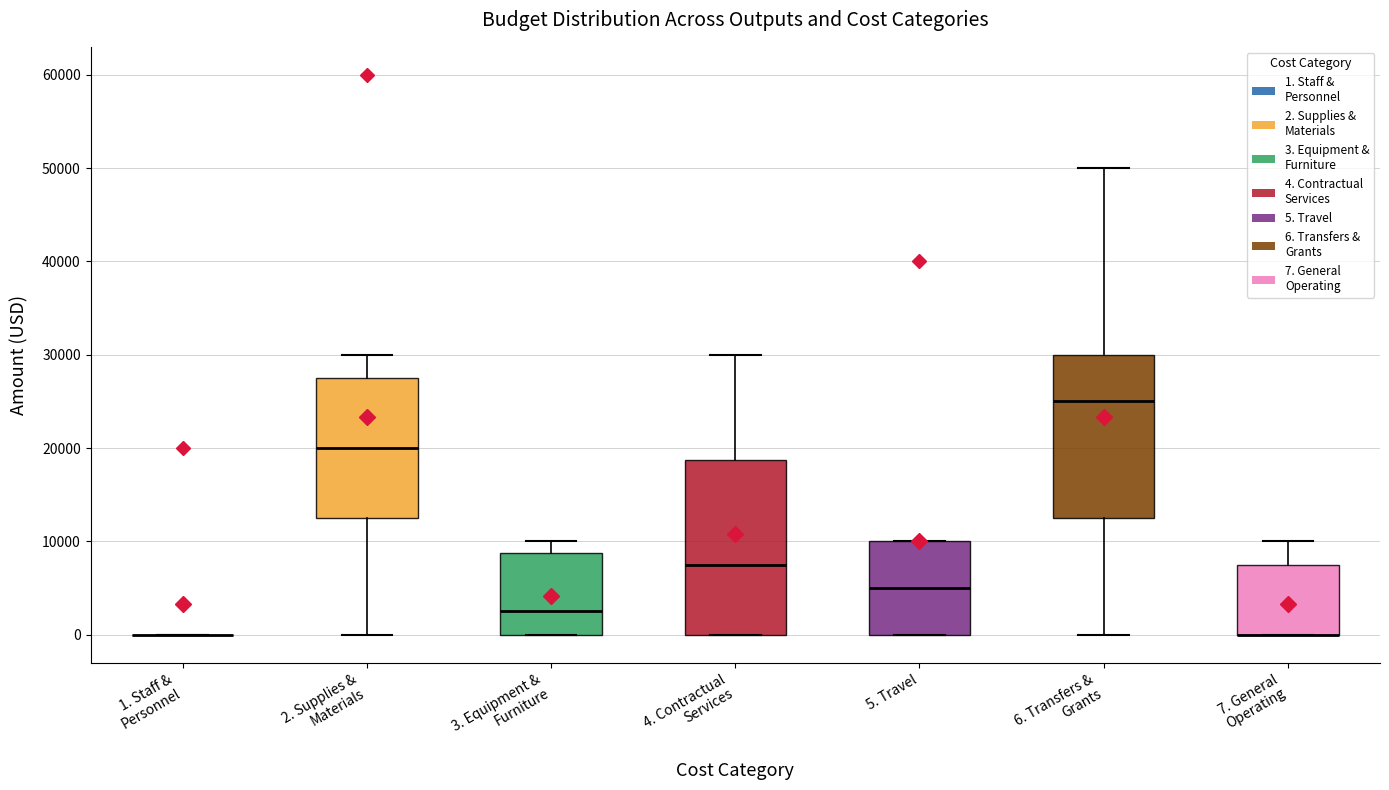

Reading left to right, transcribe this box plot: for each box, give where its median line is, the range the box spans, and where its two whiskers end, as read against the y-axis. The values are not printed on the chart, so give them approximately, as read against the axis.

1. Staff & Personnel: box collapsed to a line at 0, whiskers 0 to 0
2. Supplies & Materials: median 20000, box 13000 to 28000, whiskers 0 to 30000
3. Equipment & Furniture: median 3000, box 0 to 9000, whiskers 0 to 10000
4. Contractual Services: median 8000, box 0 to 19000, whiskers 0 to 30000
5. Travel: median 5000, box 0 to 10000, whiskers 0 to 10000
6. Transfers & Grants: median 25000, box 13000 to 30000, whiskers 0 to 50000
7. General Operating: median 0 (drawn on the box's lower edge), box 0 to 8000, whiskers 0 to 10000